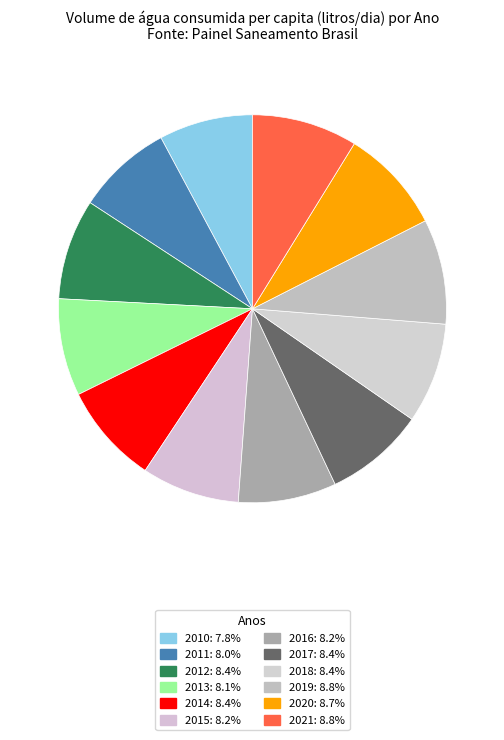

Count the number of slices in the pie.

12